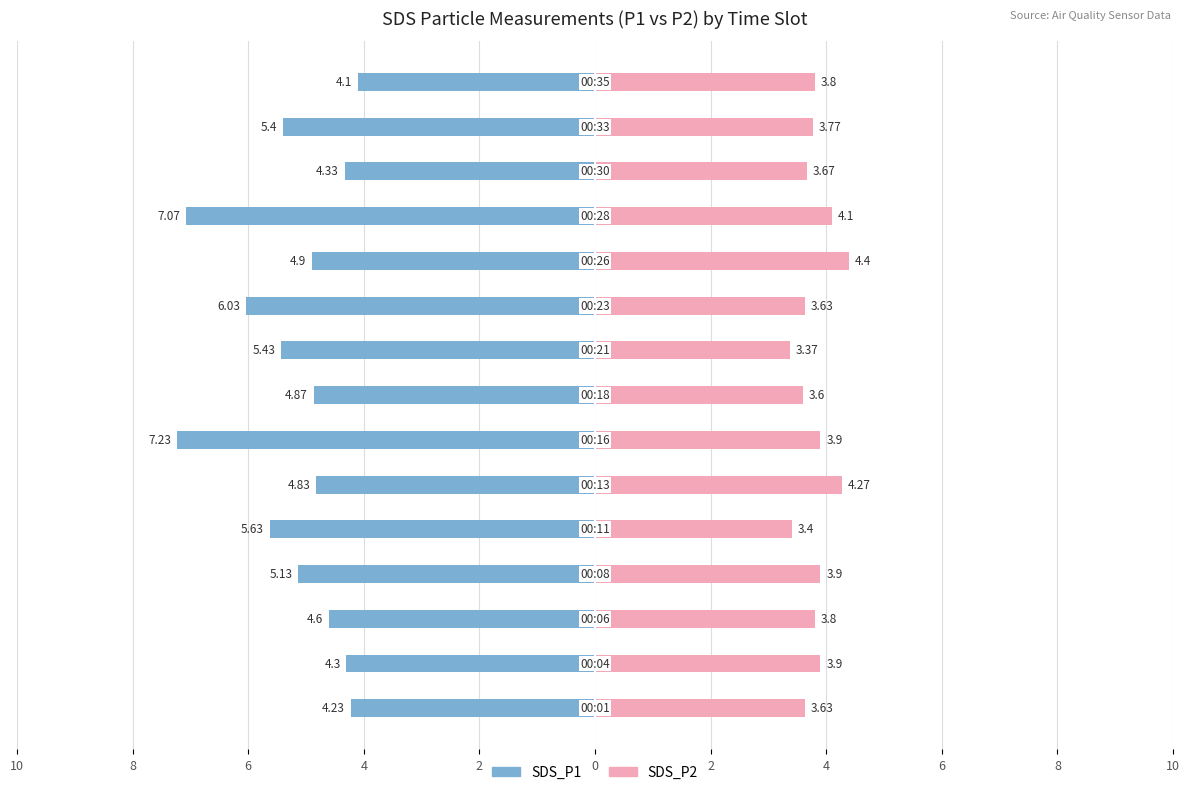

What is the sum of all SDS_P2 values?

57.1